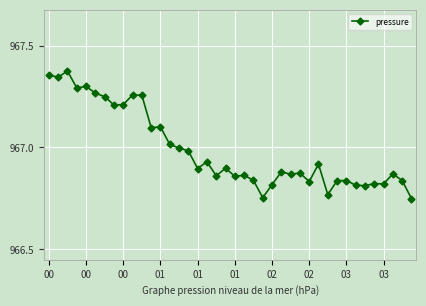

Is this an area chart (filled region under the line)?

No